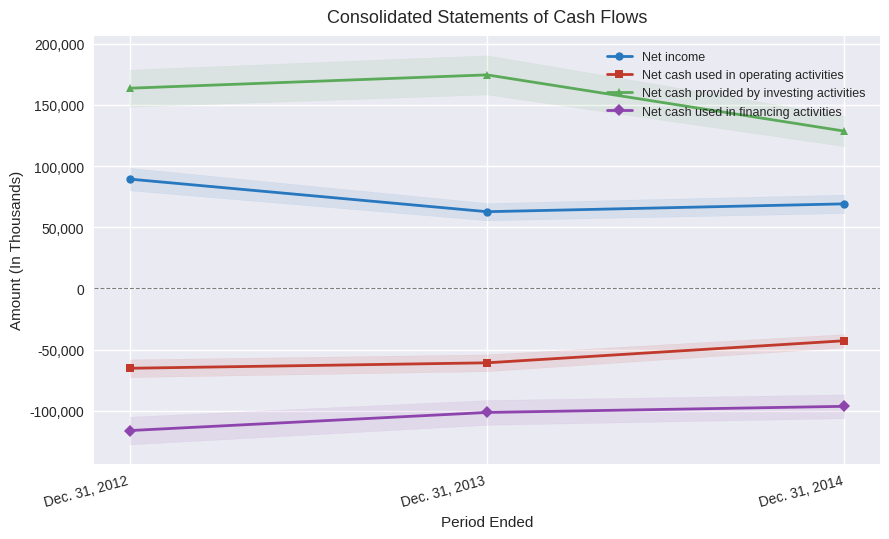

Count the Net cash used in financing activities values in the range -116096 to -96288.

3